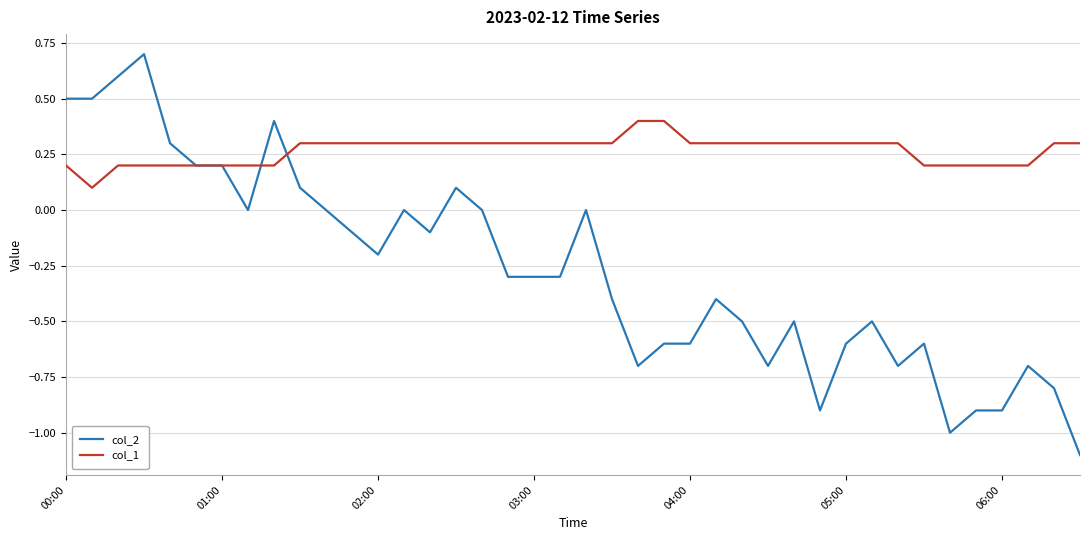

What is the lowest value of the col_2 series?

-1.1